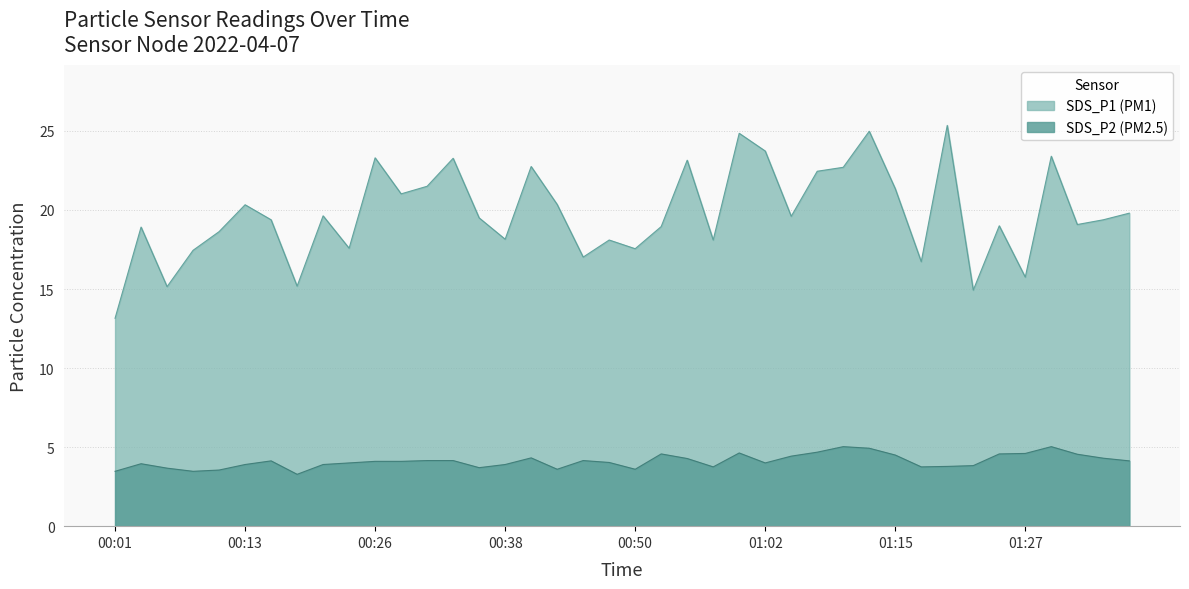

What is the sum of the SDS_P1 values at 00:21 and 01:02?

43.4